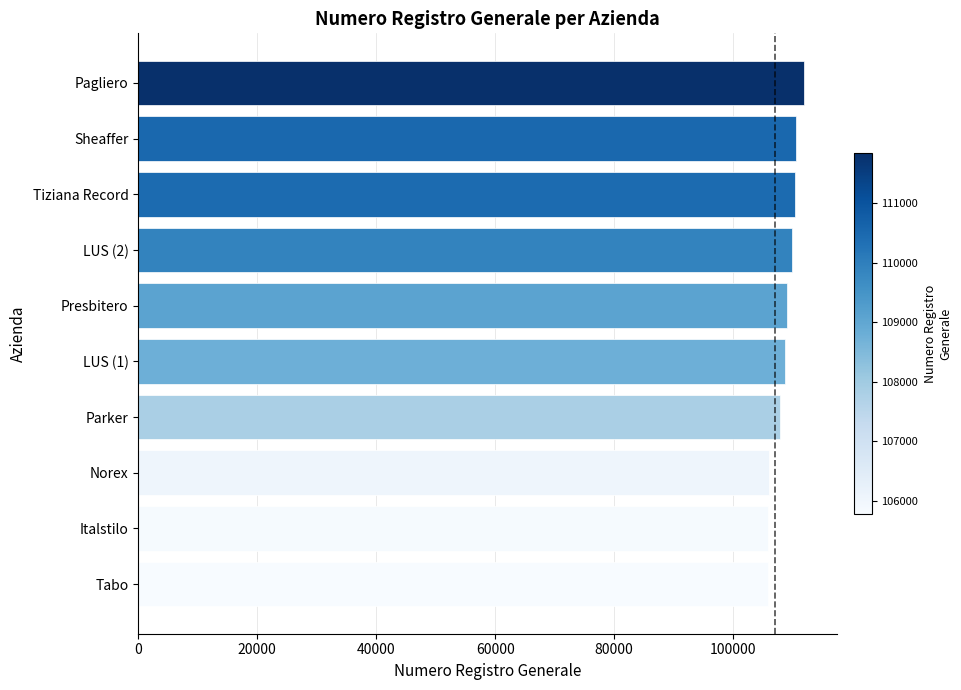

What value does the data have at Italstilo?

105831